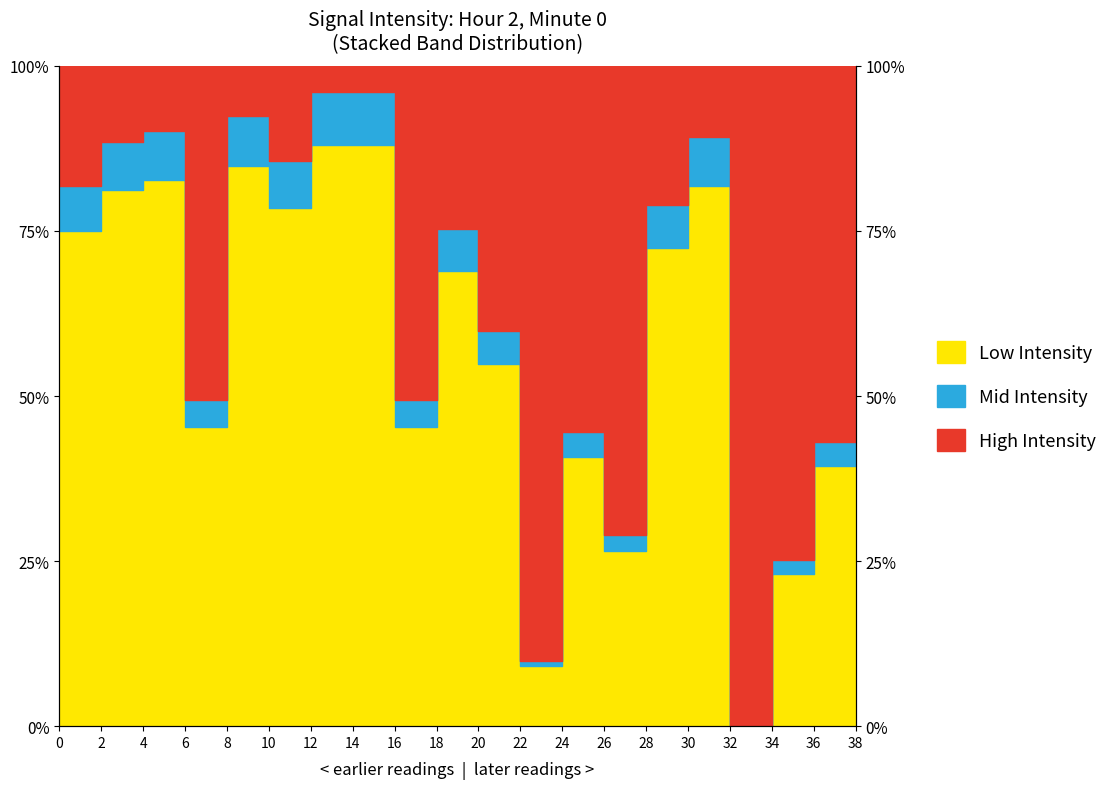

How many values are below 72?

10